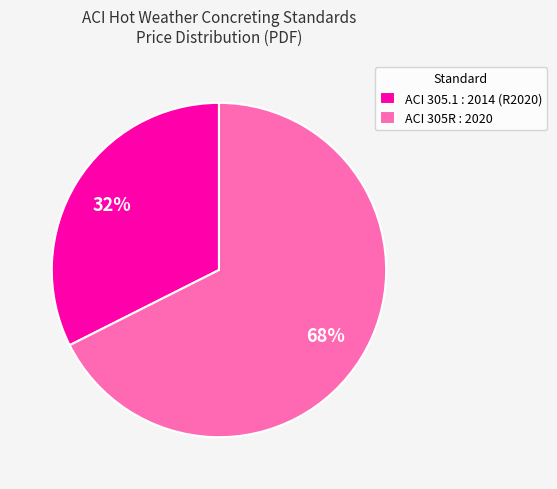

Is ACI 305.1 : 2014 (R2020) the majority of the pie?

No